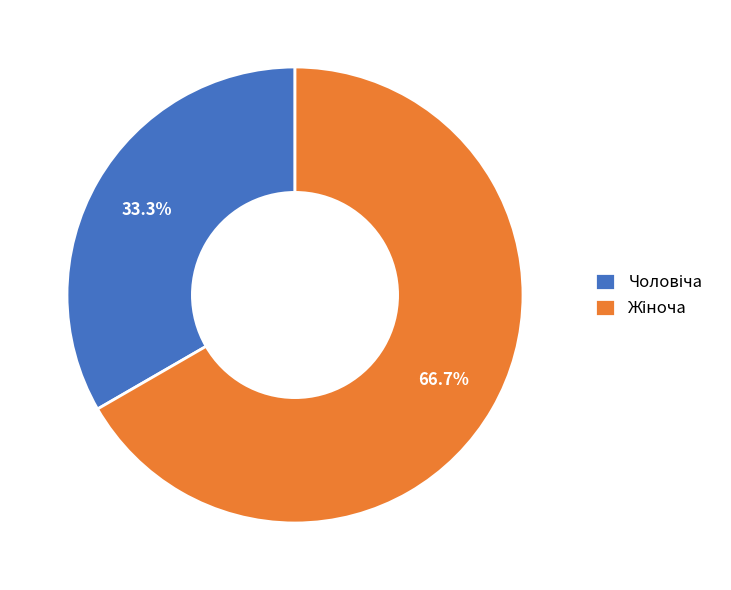

Is there any slice that represents more than half of the pie?

Yes